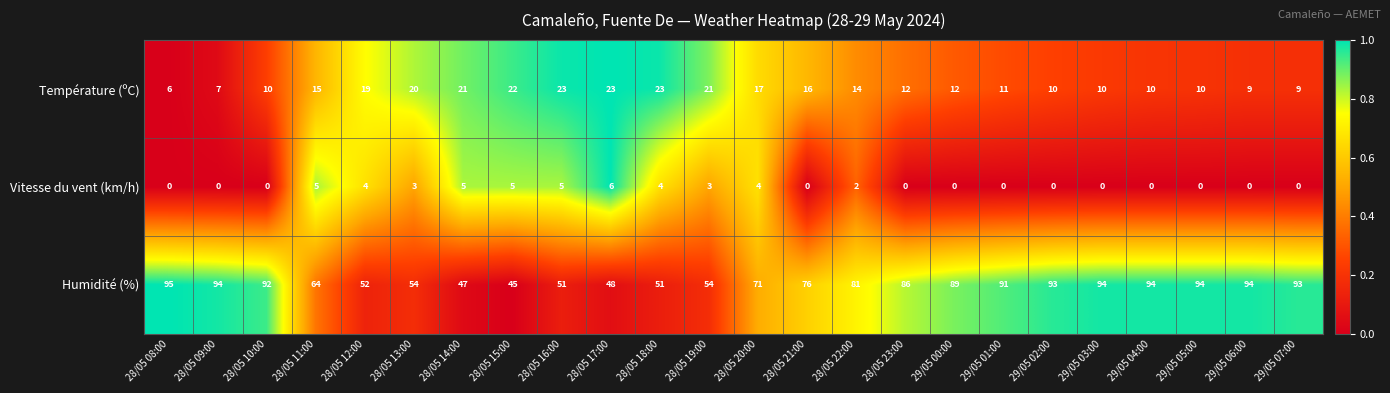

True or false: Température (ºC) has a value of 14 at 29/05 06:00.

False